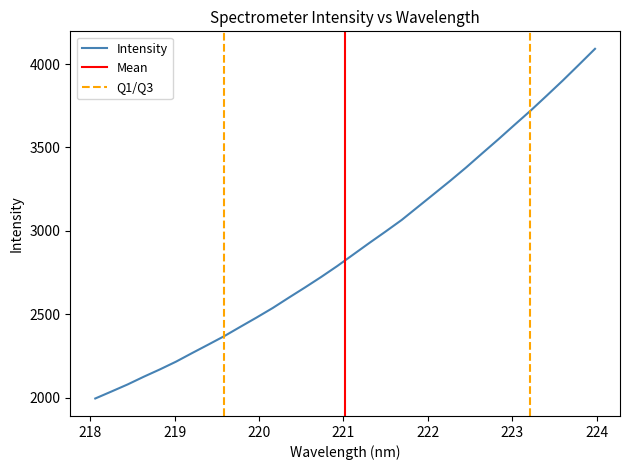

What is the lowest value of the Intensity series?

1995.5